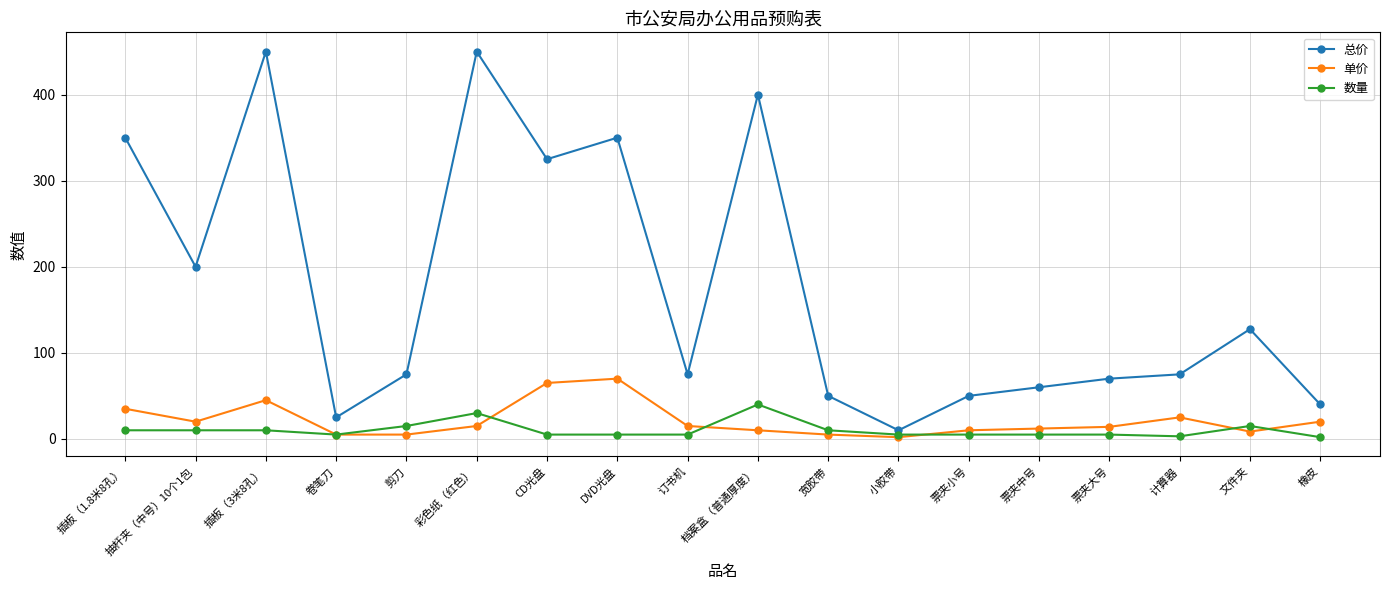

What is the label of the 2nd point from the left?

抽杆夹（中号）10个1包